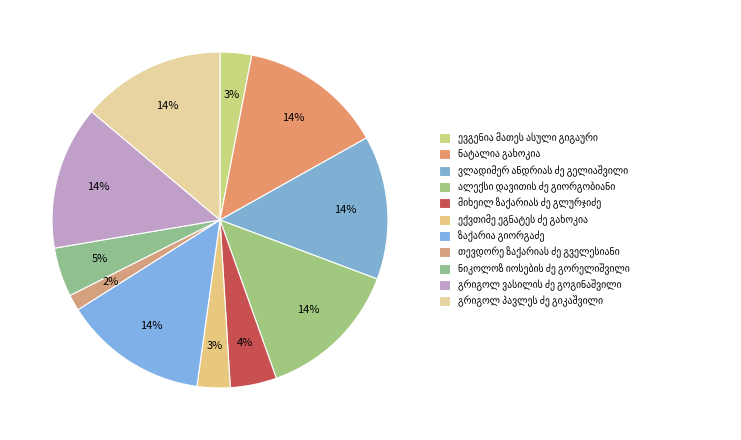

How many slices are in this pie chart?

11